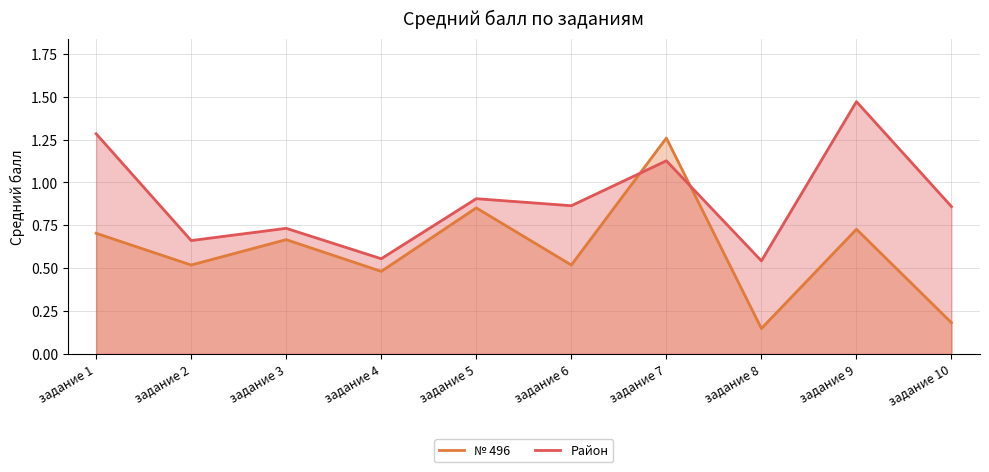

After their last crossing, which series has the higher values: № 496 or Район?

Район